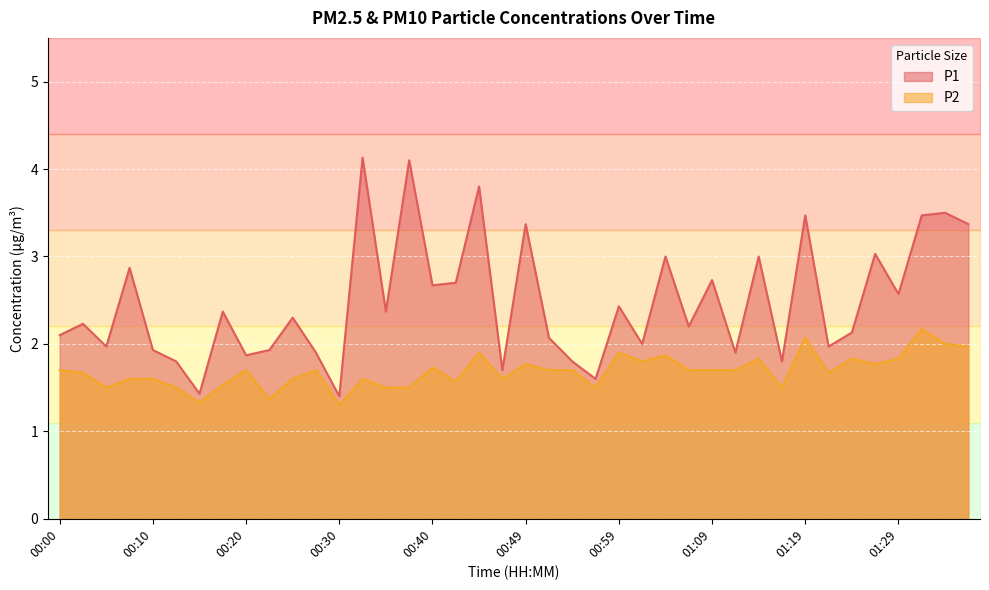

What is the total value across all series at 00:20?

3.6